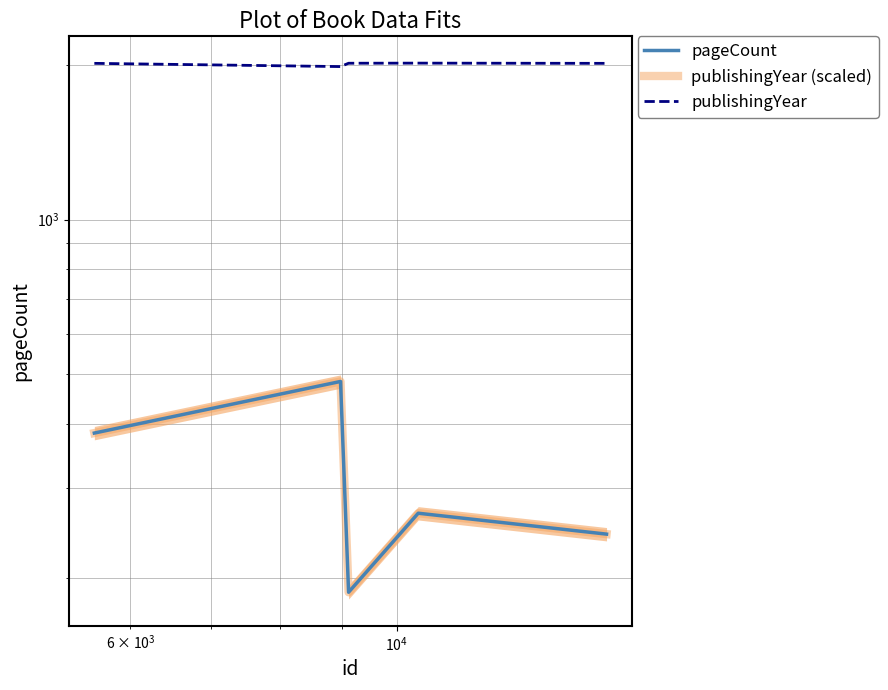

At how many categories does at least one series exceed 1081?

5